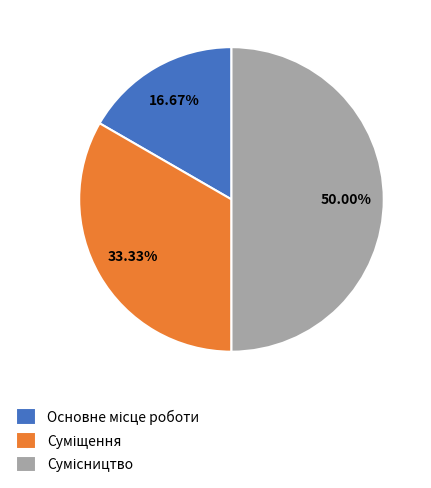

Count the number of slices in the pie.

3